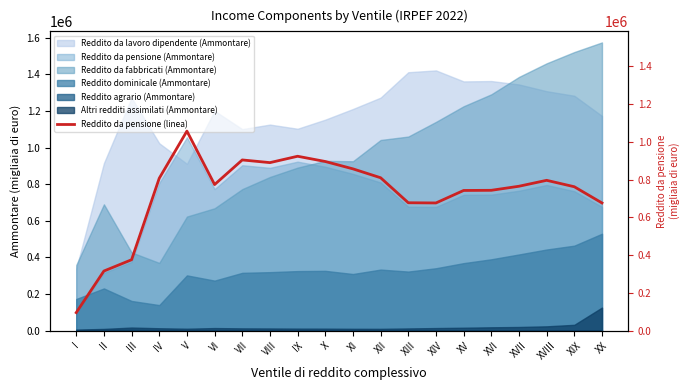

At which category does the data reach its first local valley?

VI